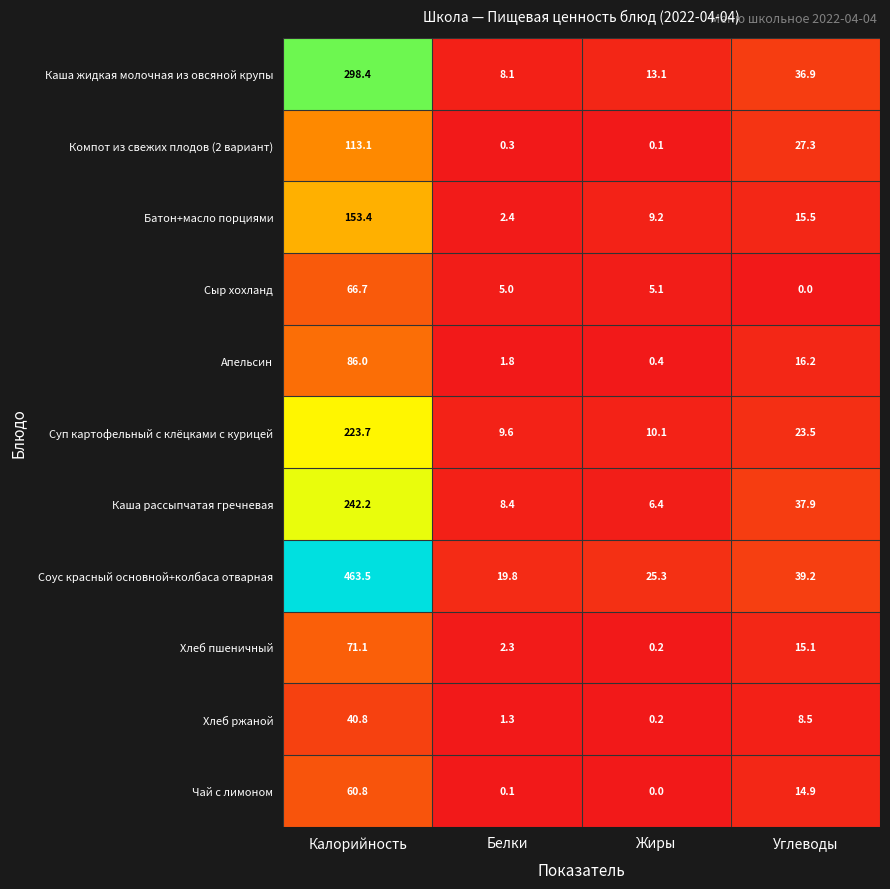

Which category has the highest value in the Батон+масло порциями series?

Калорийность